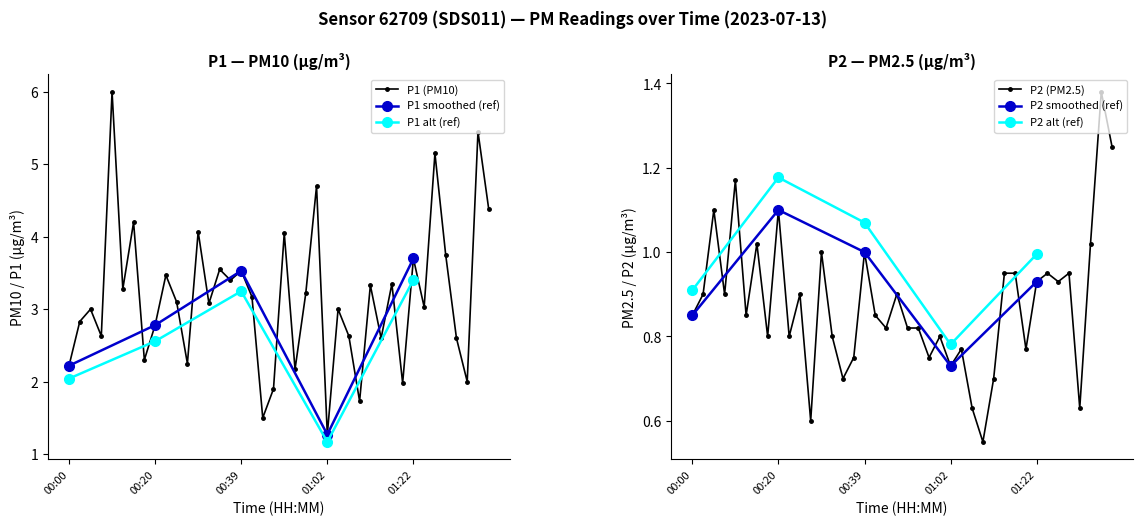

What is the lowest value of the P1 (PM10) series?

1.3